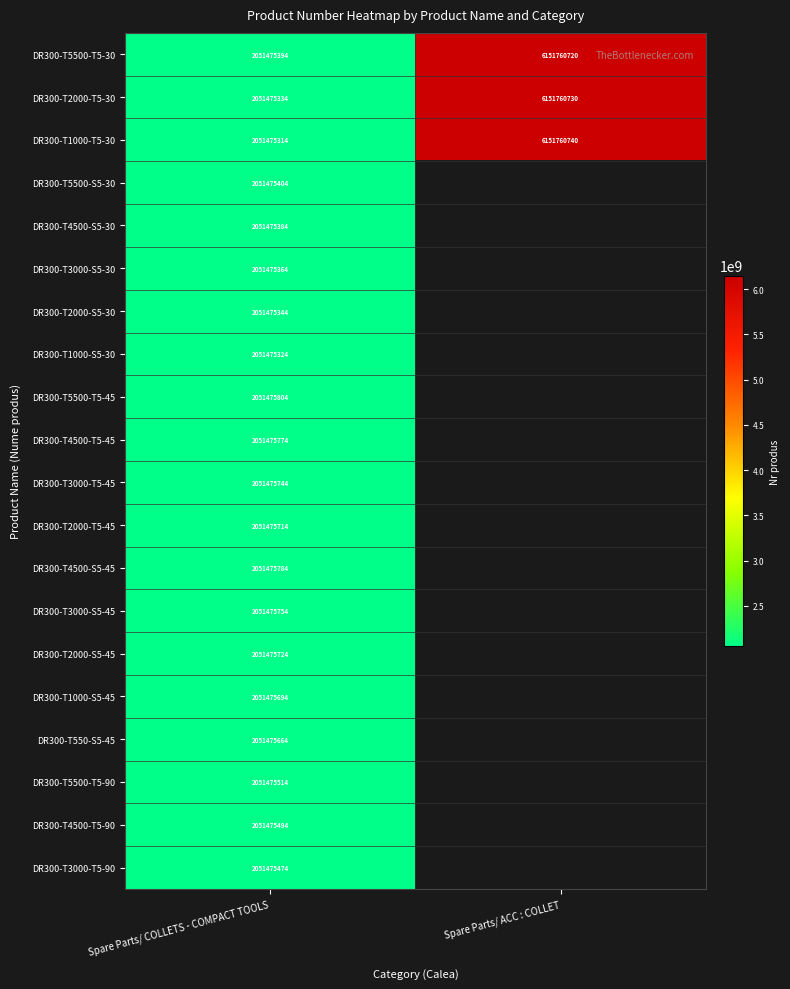

The DR300-T5500-S5-30 series shows 869495698 at Spare Parts/ COLLETS - COMPACT TOOLS. True or false?

False